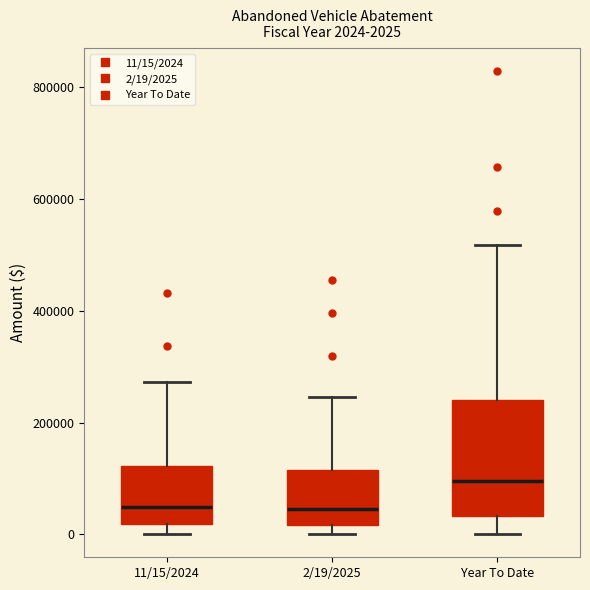

Which box's median line is the highest?

Year To Date